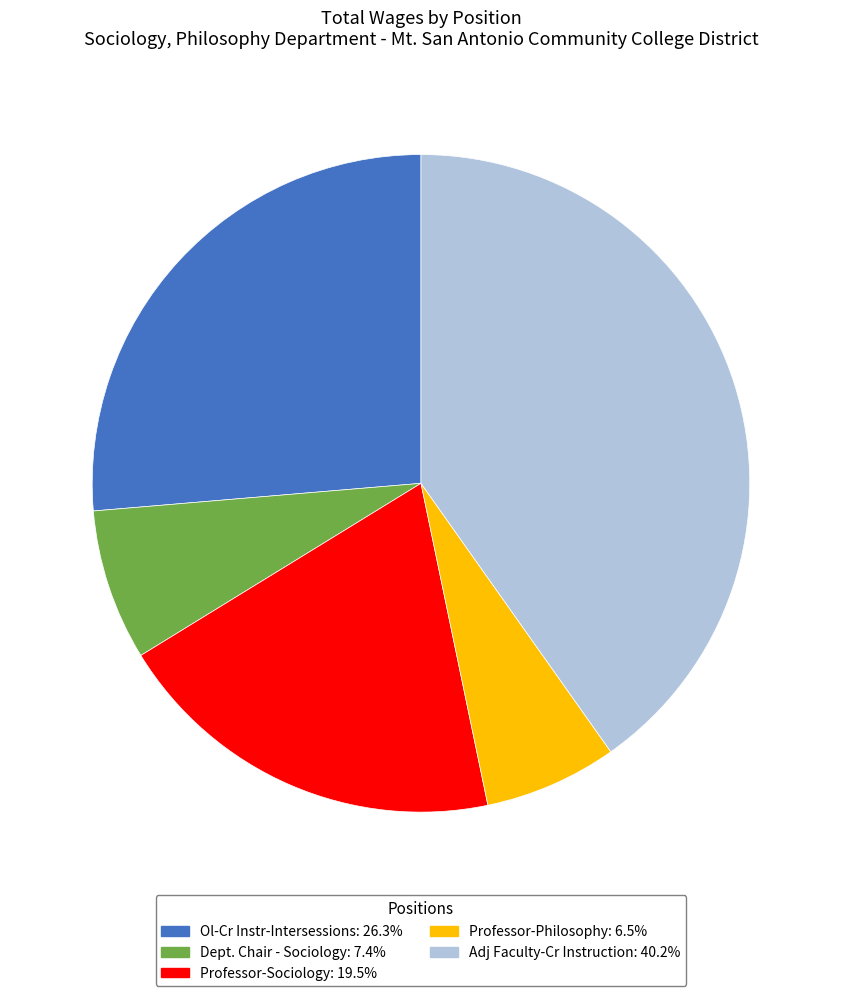

Count the number of slices in the pie.

5